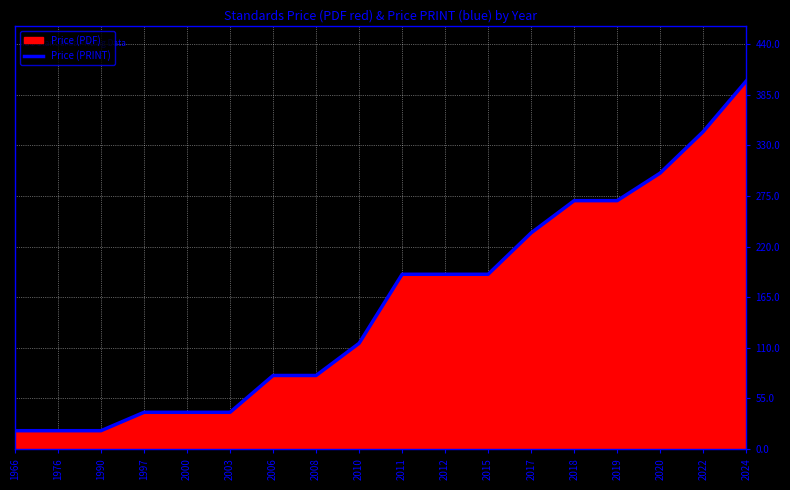

What is the change in value from 2015 to 2024?

+210